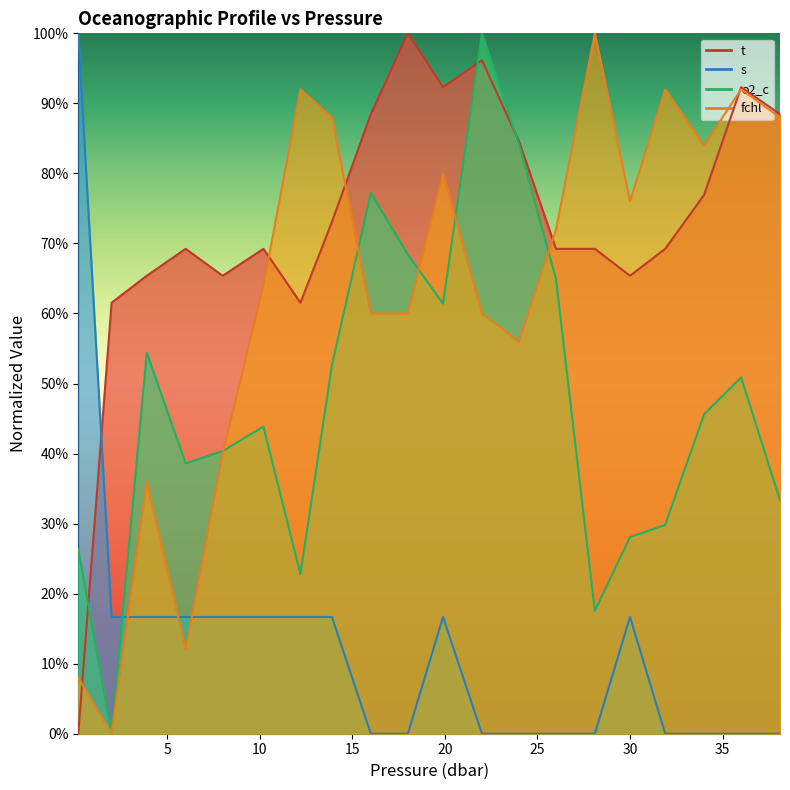

How many times do fchl and t cross each other?

5